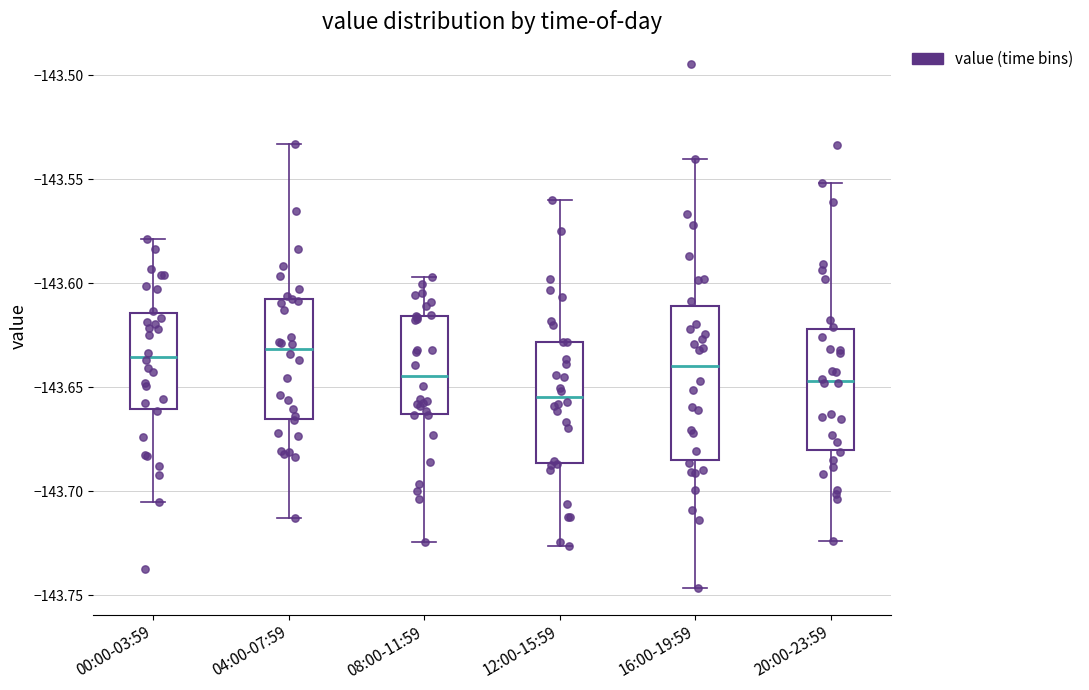

Where does the lower whisker of the box for 12:00-15:59 end on the y-axis? The values are not printed on the chart, so give them approximately, as read against the axis.

-143.725